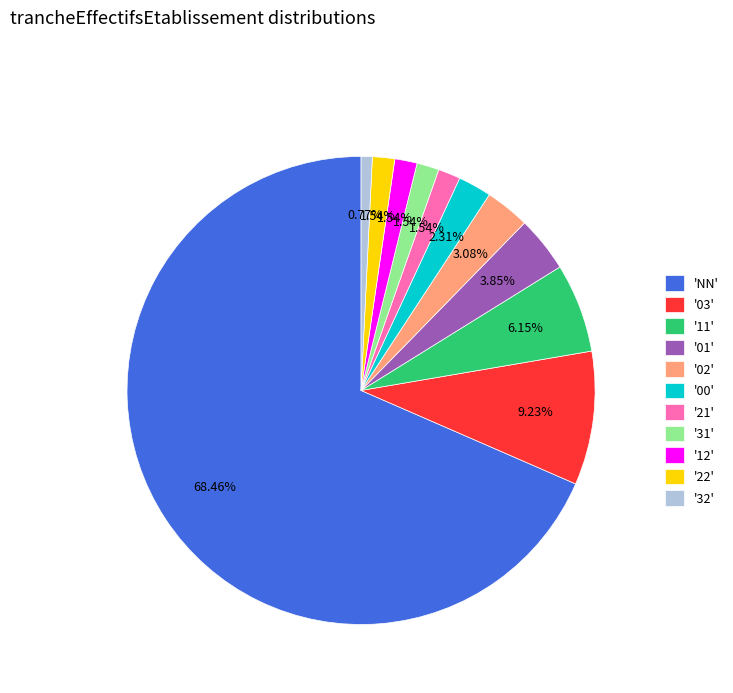

Which slice is the largest?

'NN'